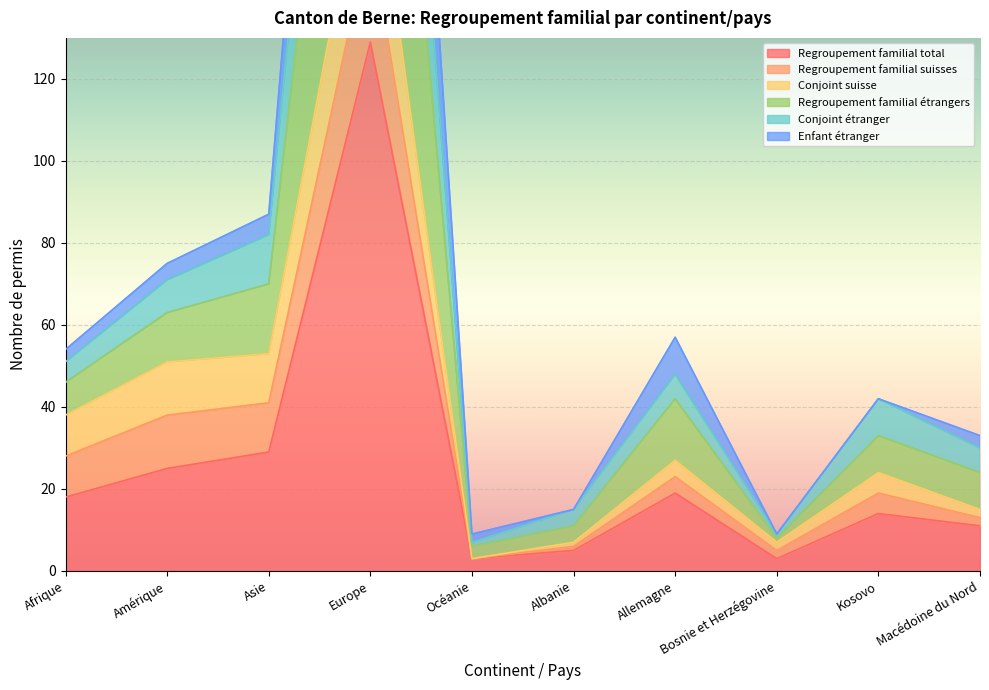

Is it true that Conjoint étranger equals 7 at Albanie?

False